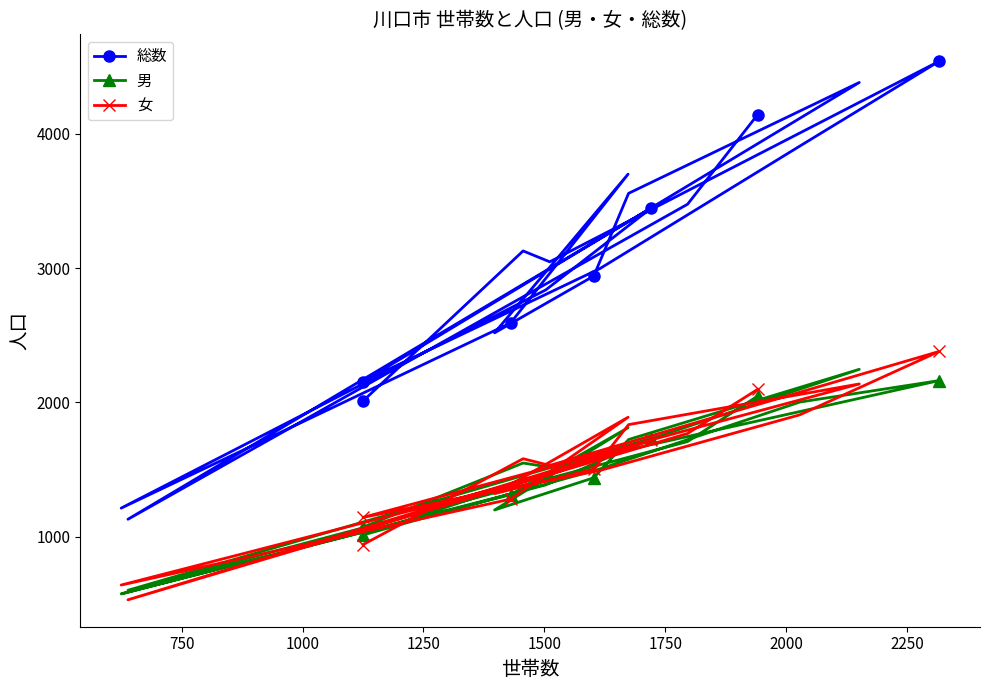

After their last crossing, which series has the higher values: 男 or 女?

女